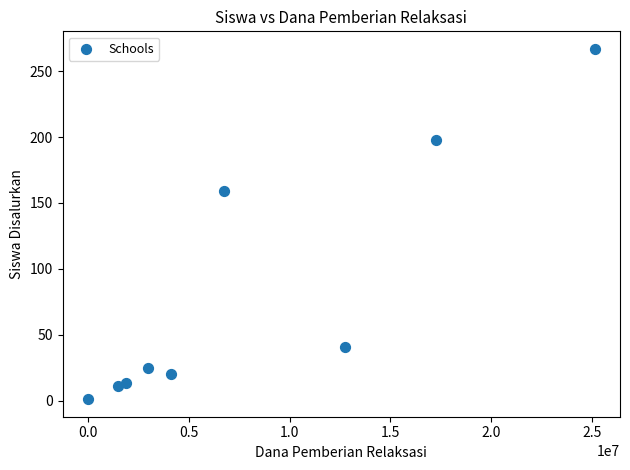

What is the average Y value?

82